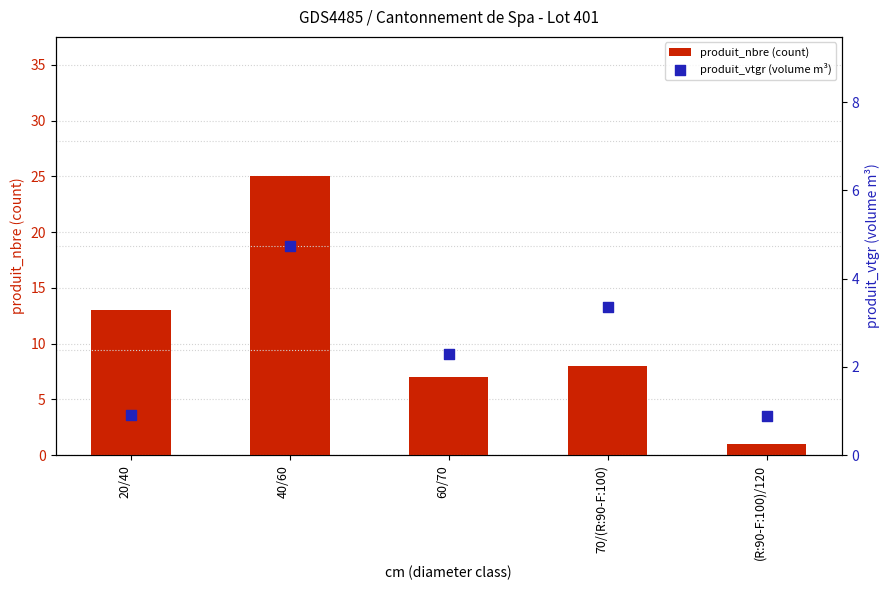

Is the value of produit_nbre (count) at 60/70 greater than the value of produit_vtgr (volume m³) at 60/70?

Yes